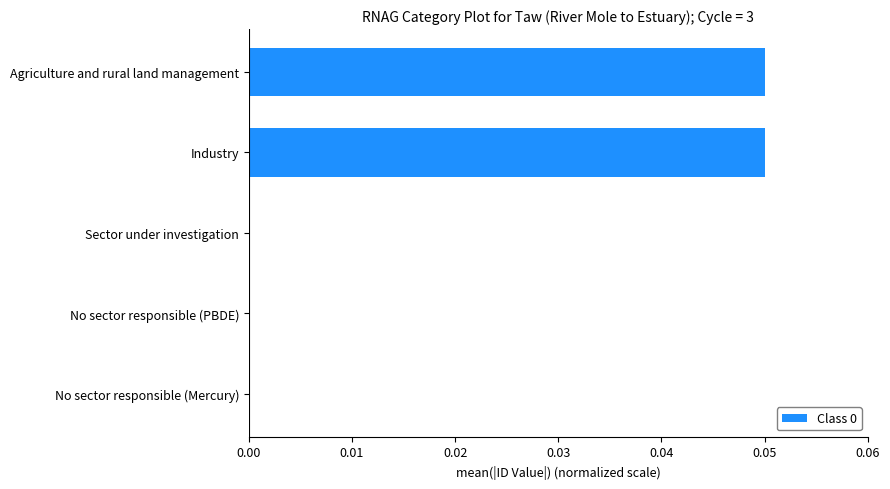

Between No sector responsible (PBDE) and Industry, which is larger?

Industry